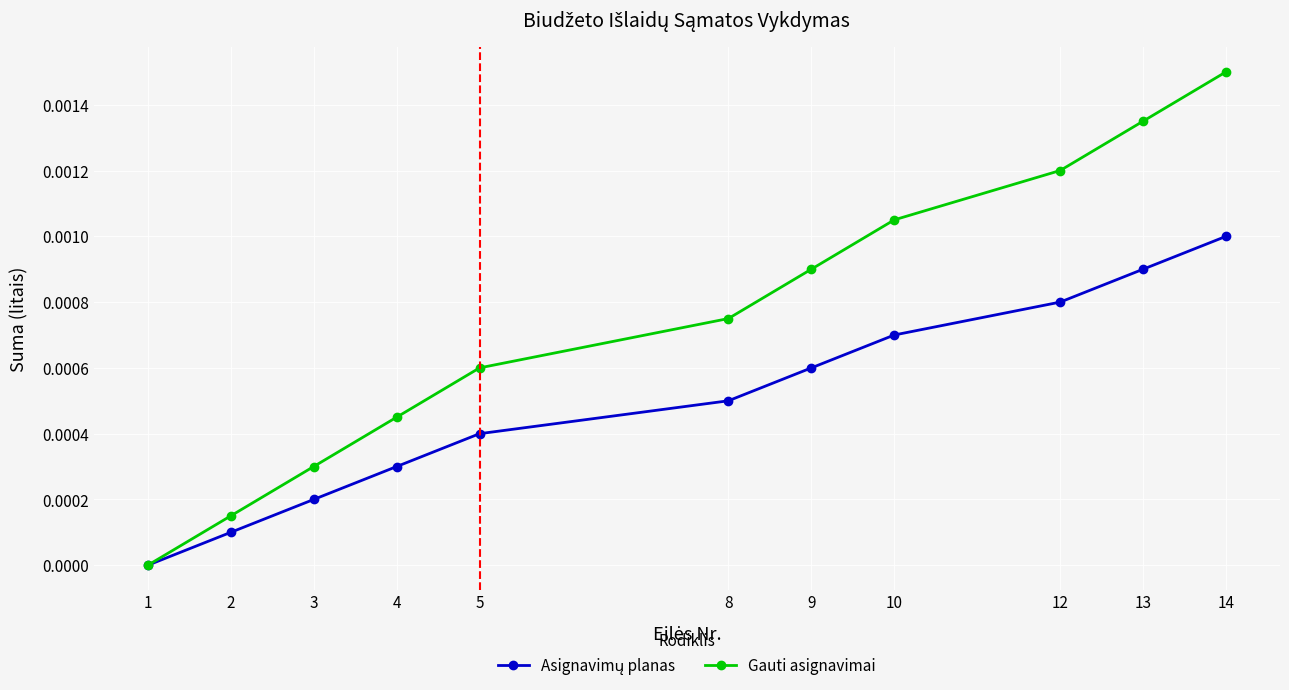

True or false: Gauti asignavimai has more than 2 interior local peaks.

False